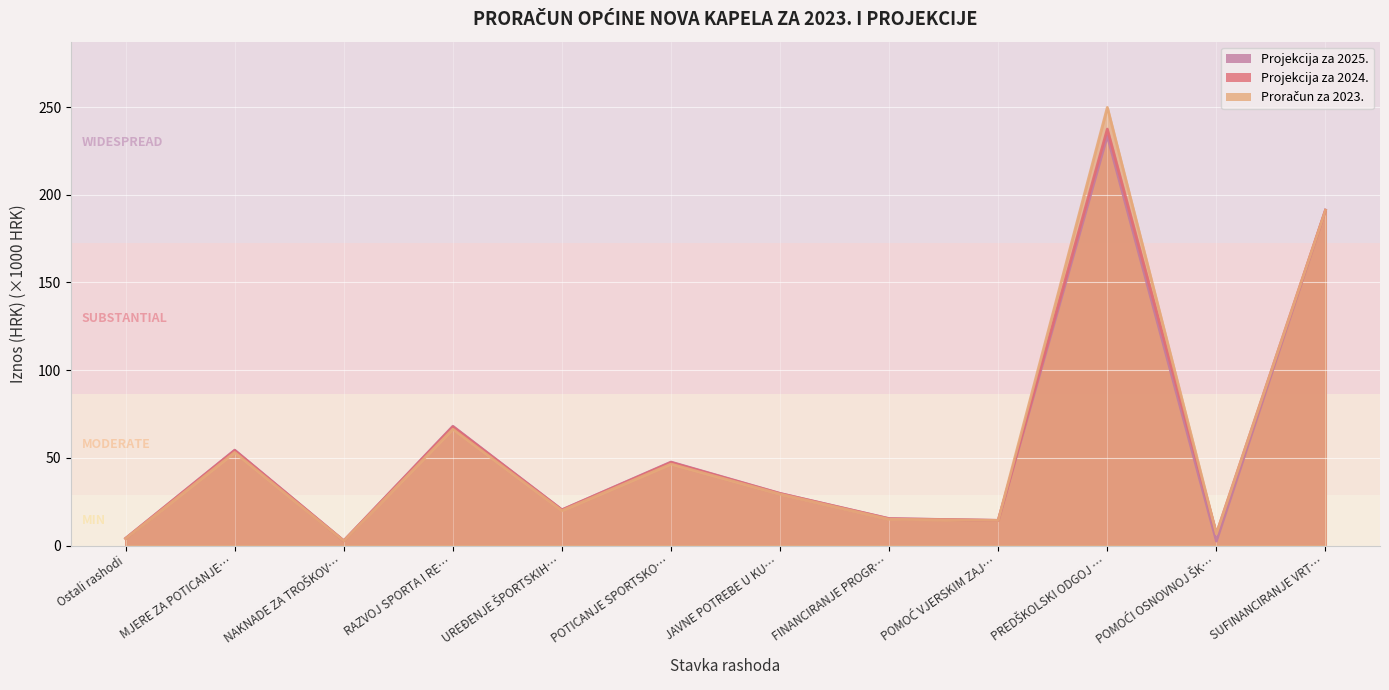

At which label is Projekcija za 2024. closest to 120?

RAZVOJ SPORTA I RE…